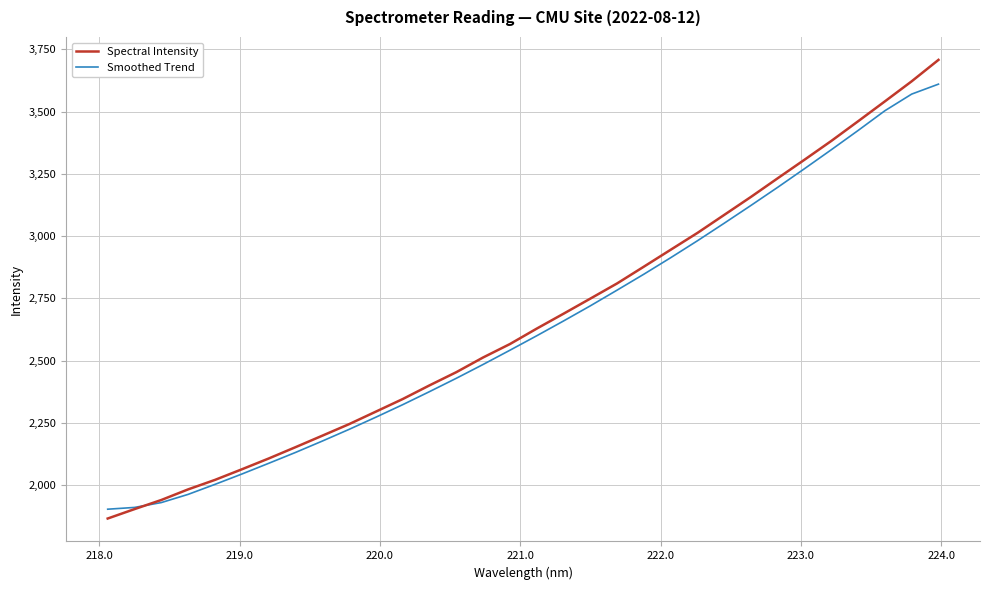

What is the greatest value displayed?

3708.2